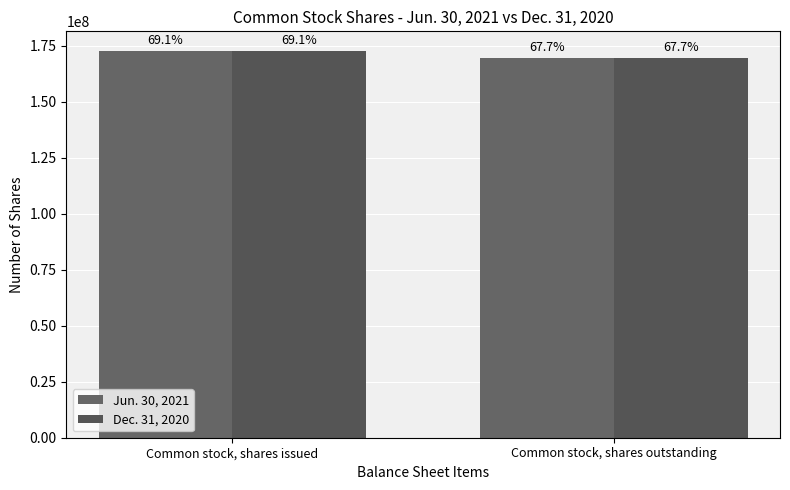

What is the difference between the maximum and minimum values in the Jun. 30, 2021 series?

3481917